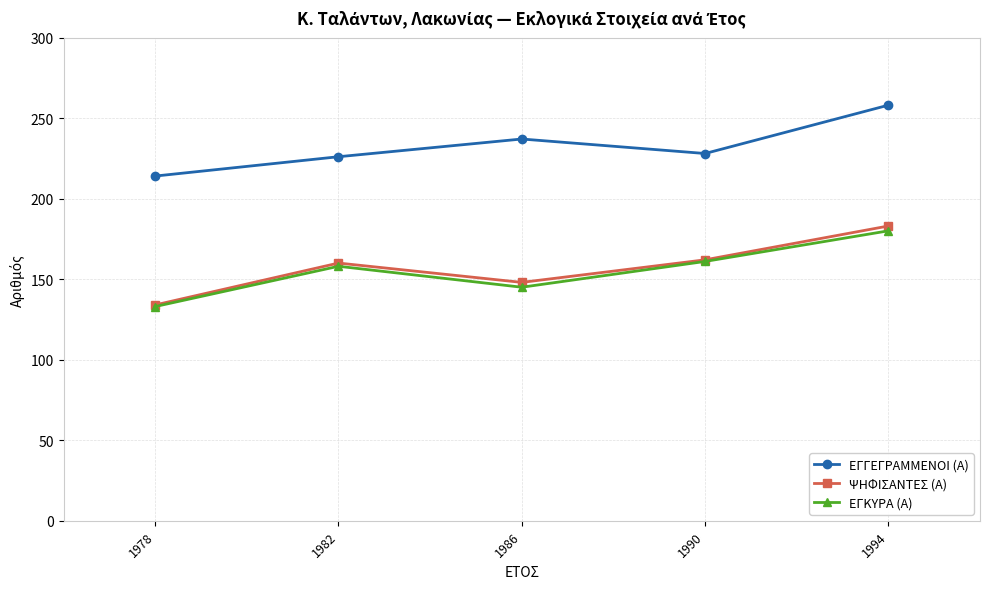

The value of ΕΓΓΕΓΡΑΜΜΕΝΟΙ (Α) at 1978 is 97. True or false?

False